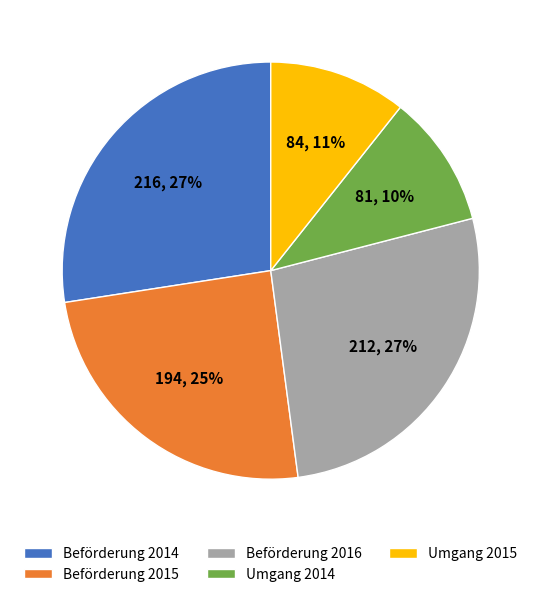

To the nearest percent, what is the average slice percentage?

20%